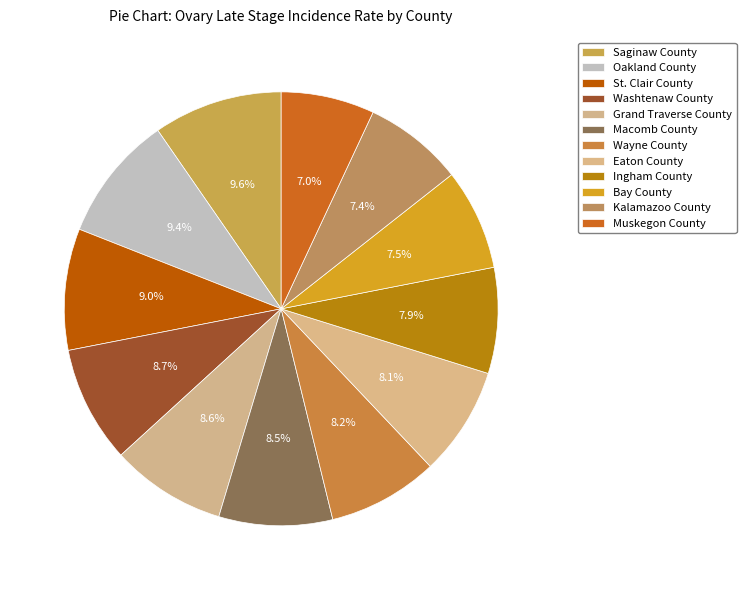

Rank the categories by value from highest to lowest.

Saginaw County, Oakland County, St. Clair County, Washtenaw County, Grand Traverse County, Macomb County, Wayne County, Eaton County, Ingham County, Bay County, Kalamazoo County, Muskegon County